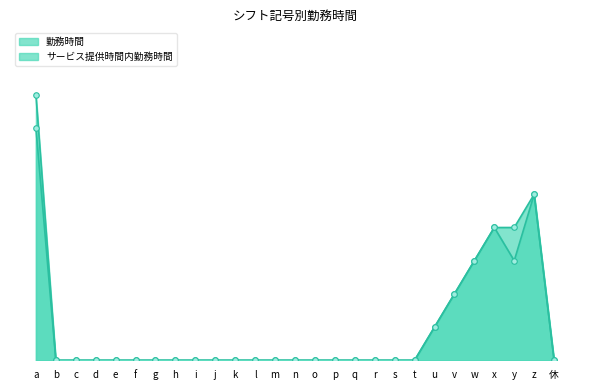

At which category does the chart reach its minimum across all series?

b